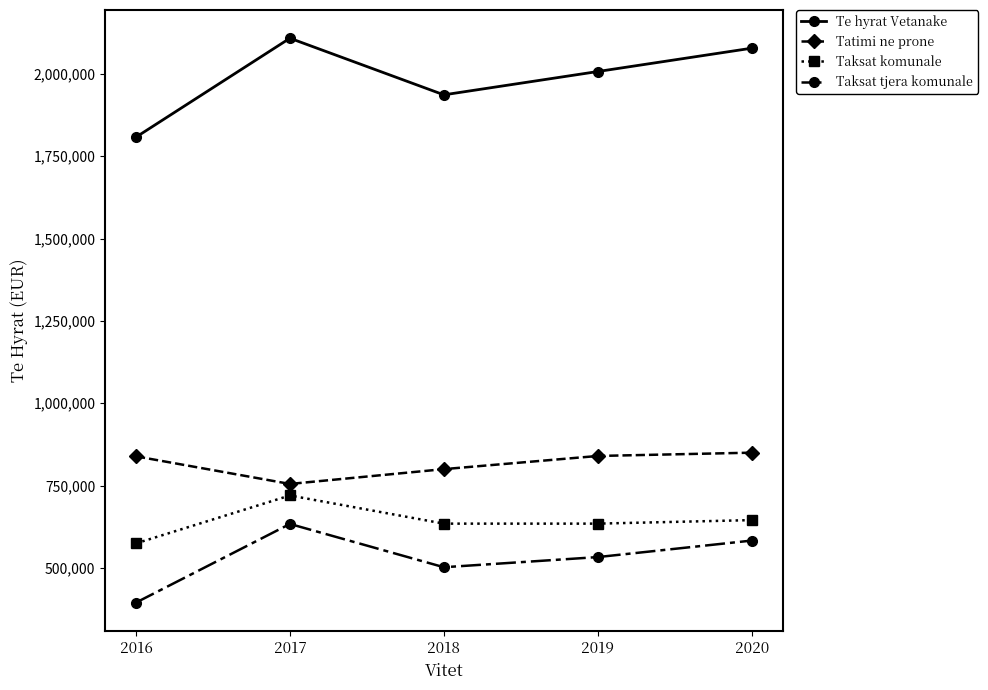

What is the difference between the second highest and minimum values in the Te hyrat Vetanake series?

270237.1